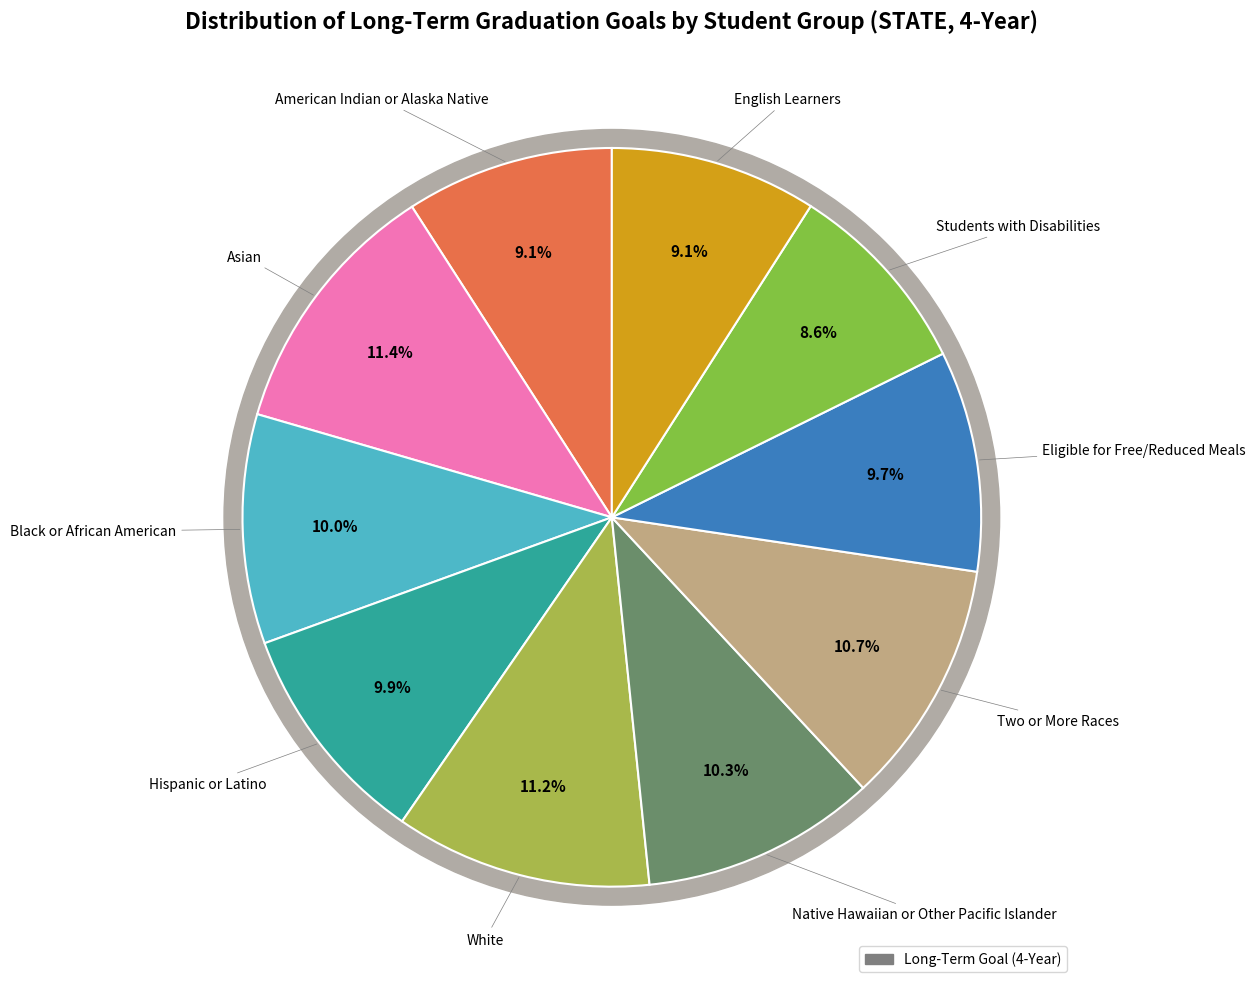

To the nearest percent, what is the difference between the largest and smallest slice percentages?

3%